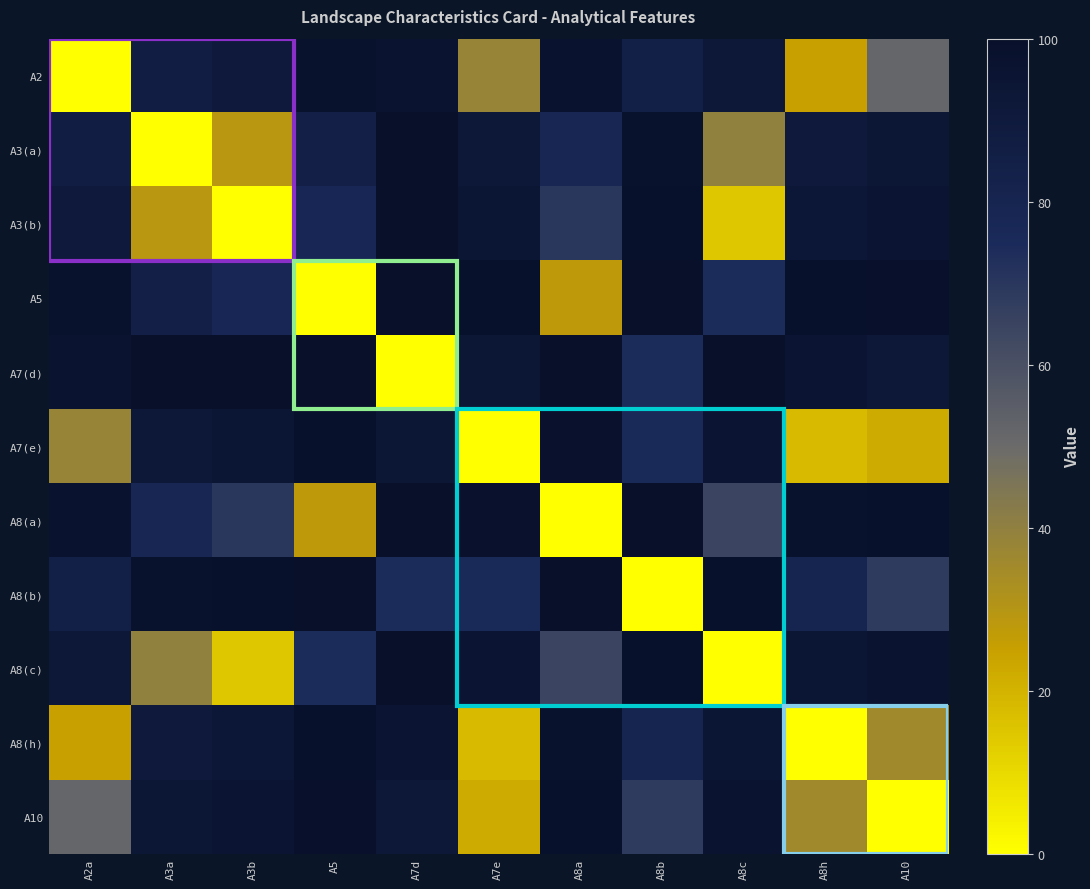

What is the total value across all series at A3b?

764.0